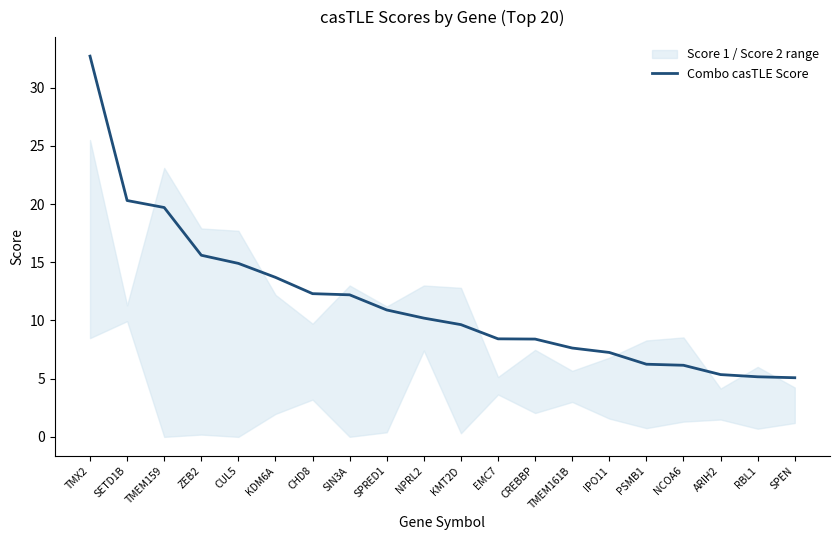

What is the change in value from KMT2D to PSMB1?

-3.4